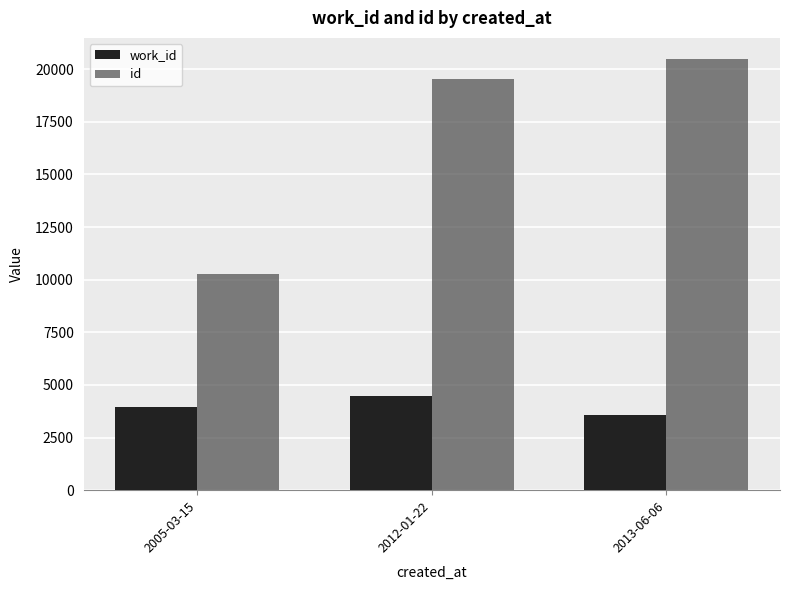

What position from the left is 2012-01-22?

2